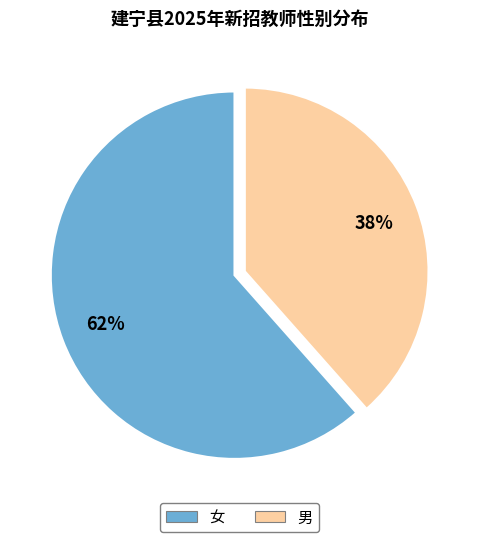

True or false: 女 accounts for 62% of the total.

True